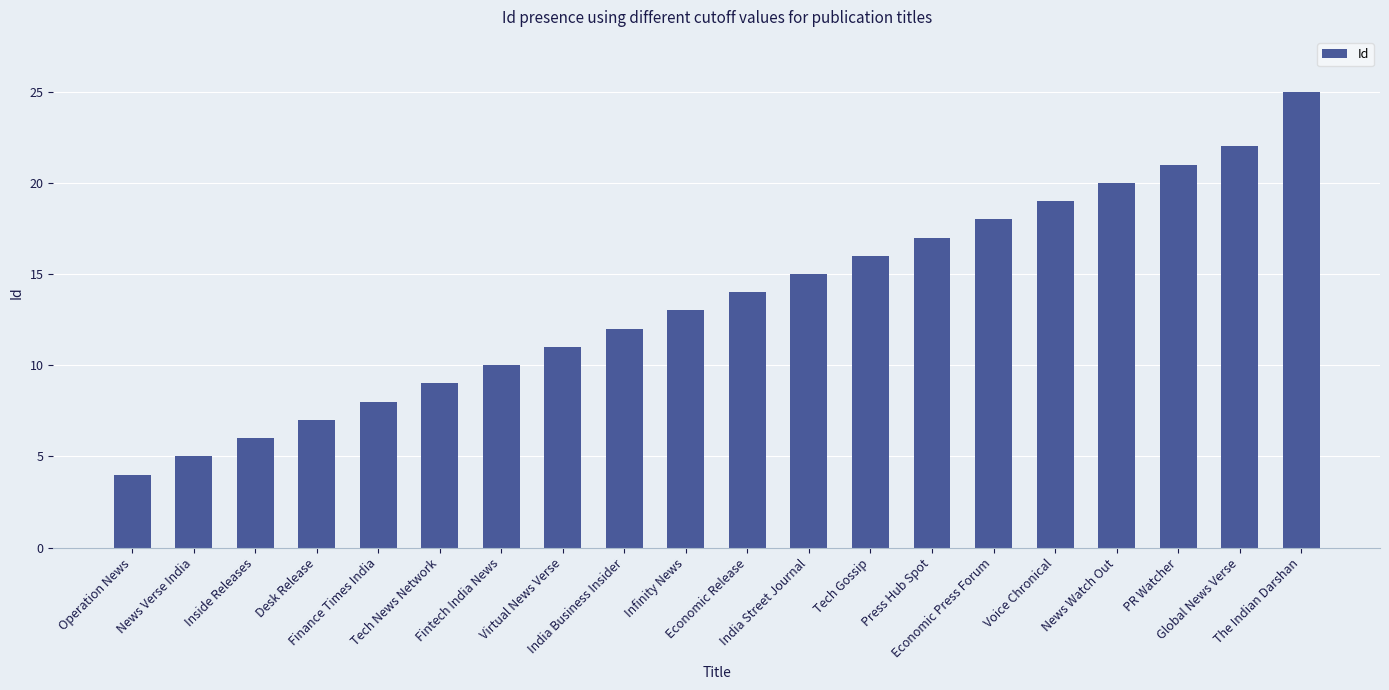

Does the chart contain stacked bars?

No